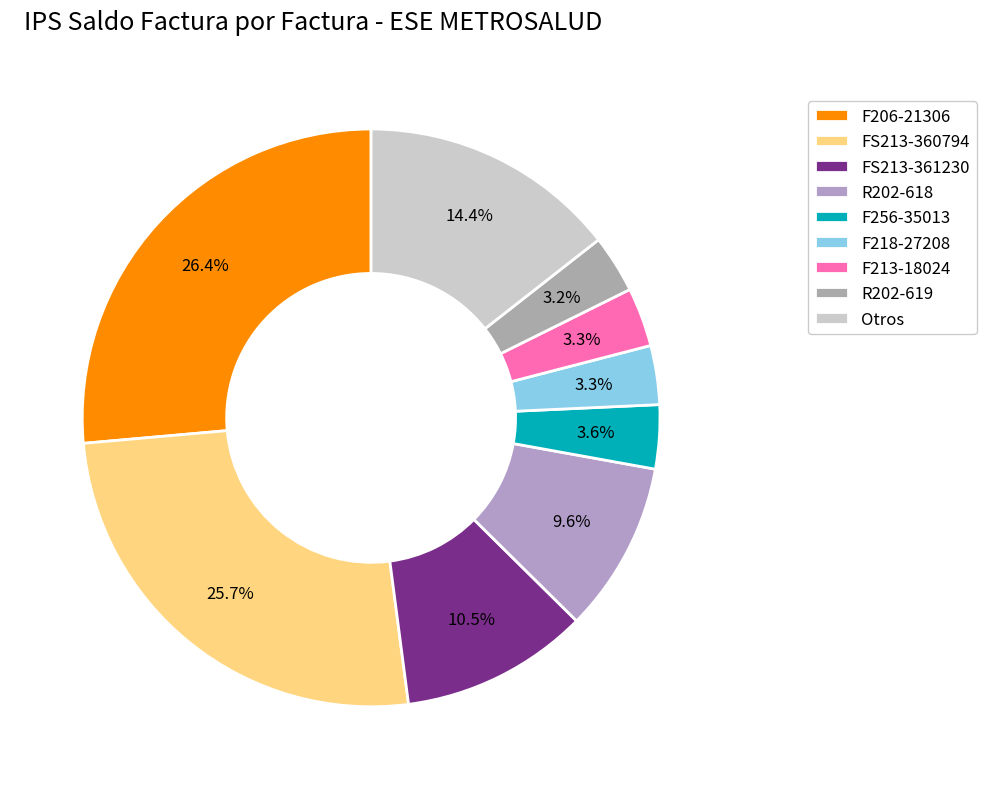

Is there a majority slice in this chart?

No